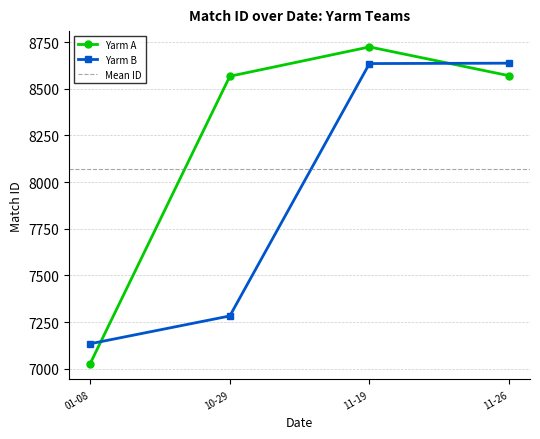

At which label does the data first exceed 8570?

11-19